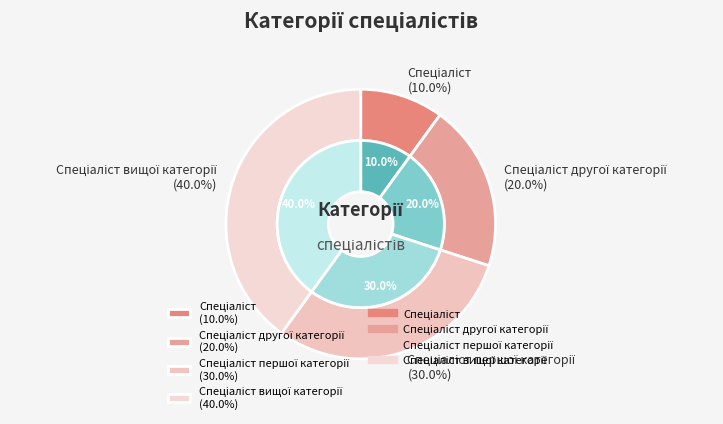

How much of the chart is everything except Спеціаліст другої категорії?

80.0%